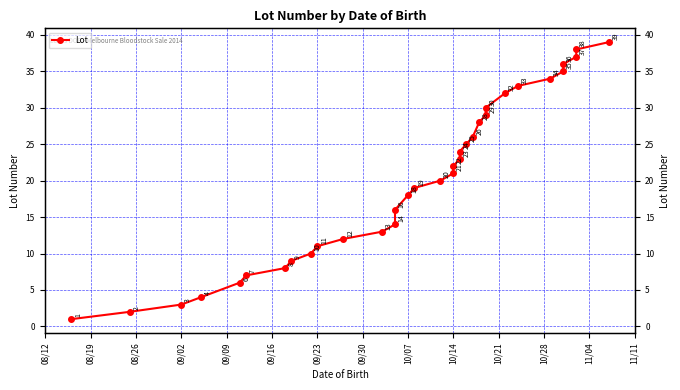

True or false: the data has more than 1 interior local peaks.

False